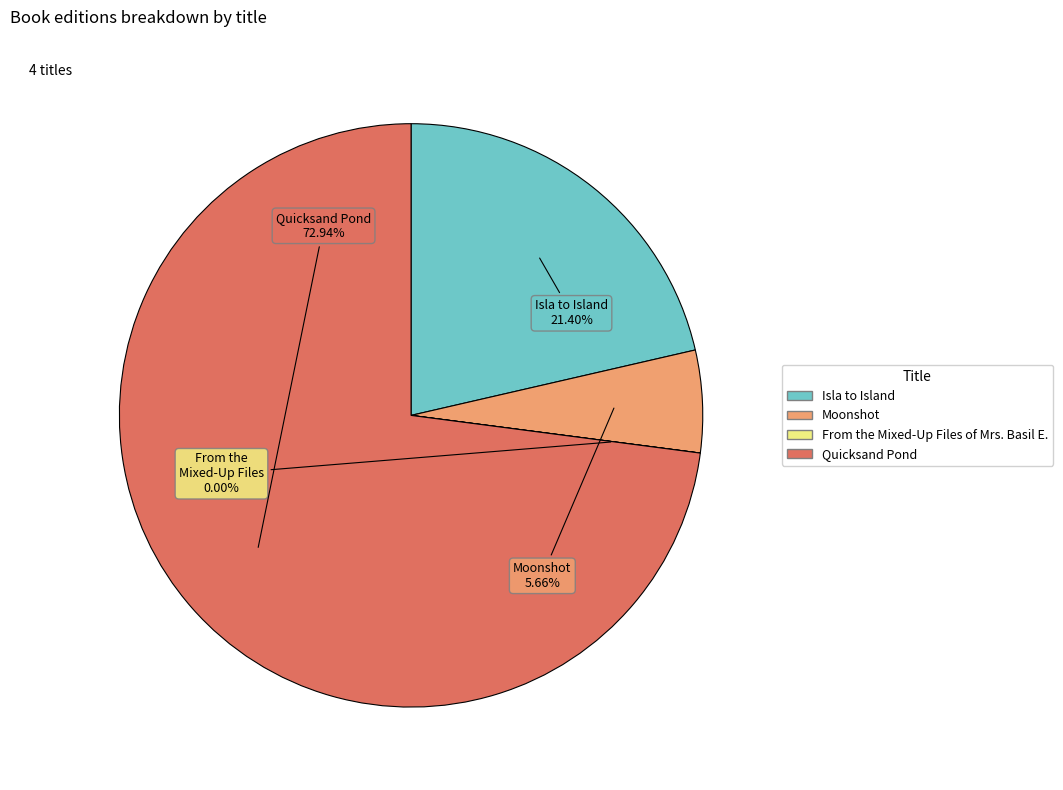

To the nearest percent, what is the difference between the largest and smallest slice percentages?

73%